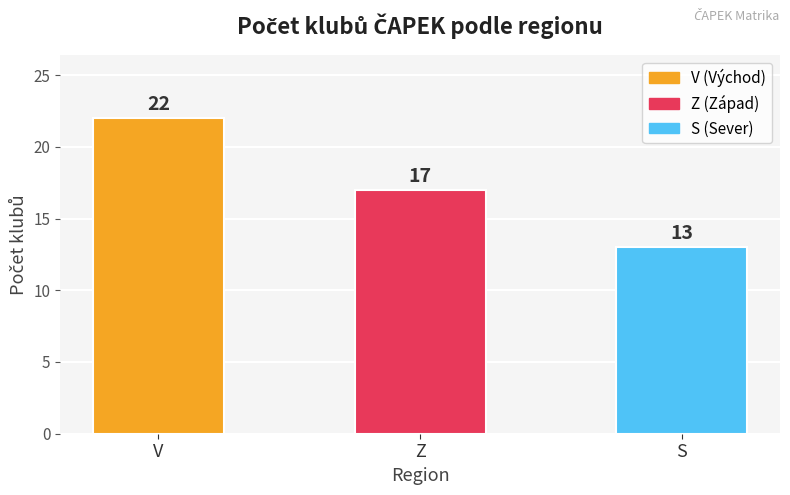

How many bars are there in total?

3